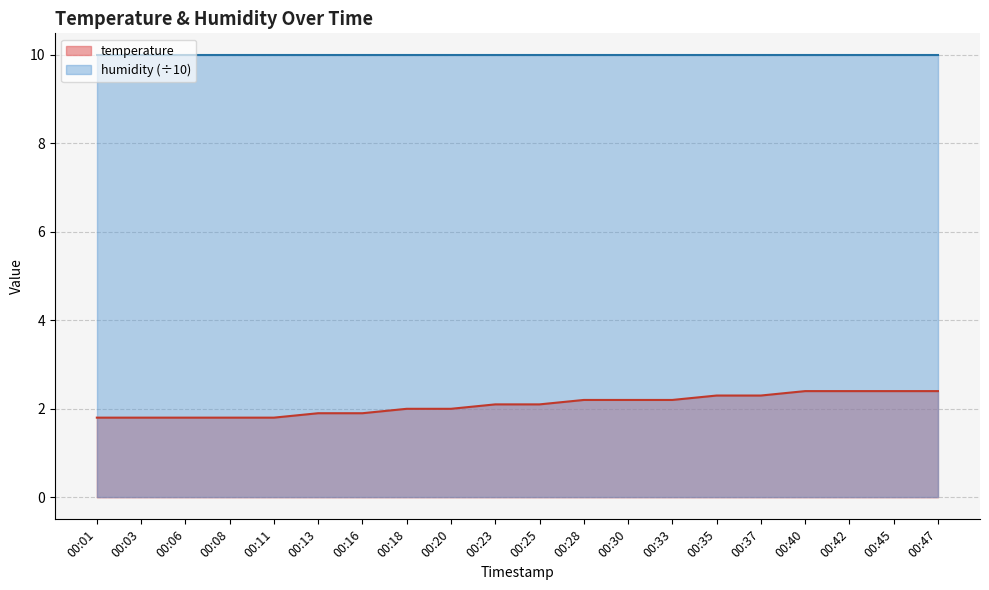

Does the chart have visible grid lines?

Yes